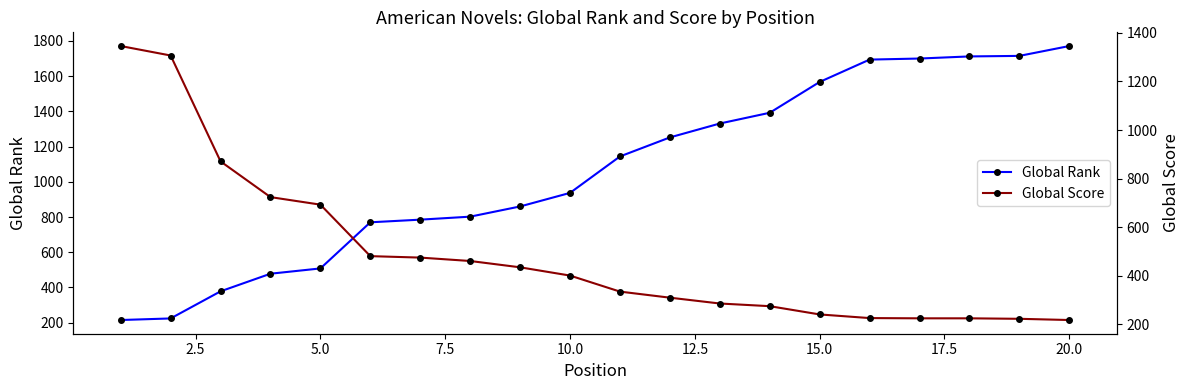

True or false: Global Score and Global Rank cross at least once.

True